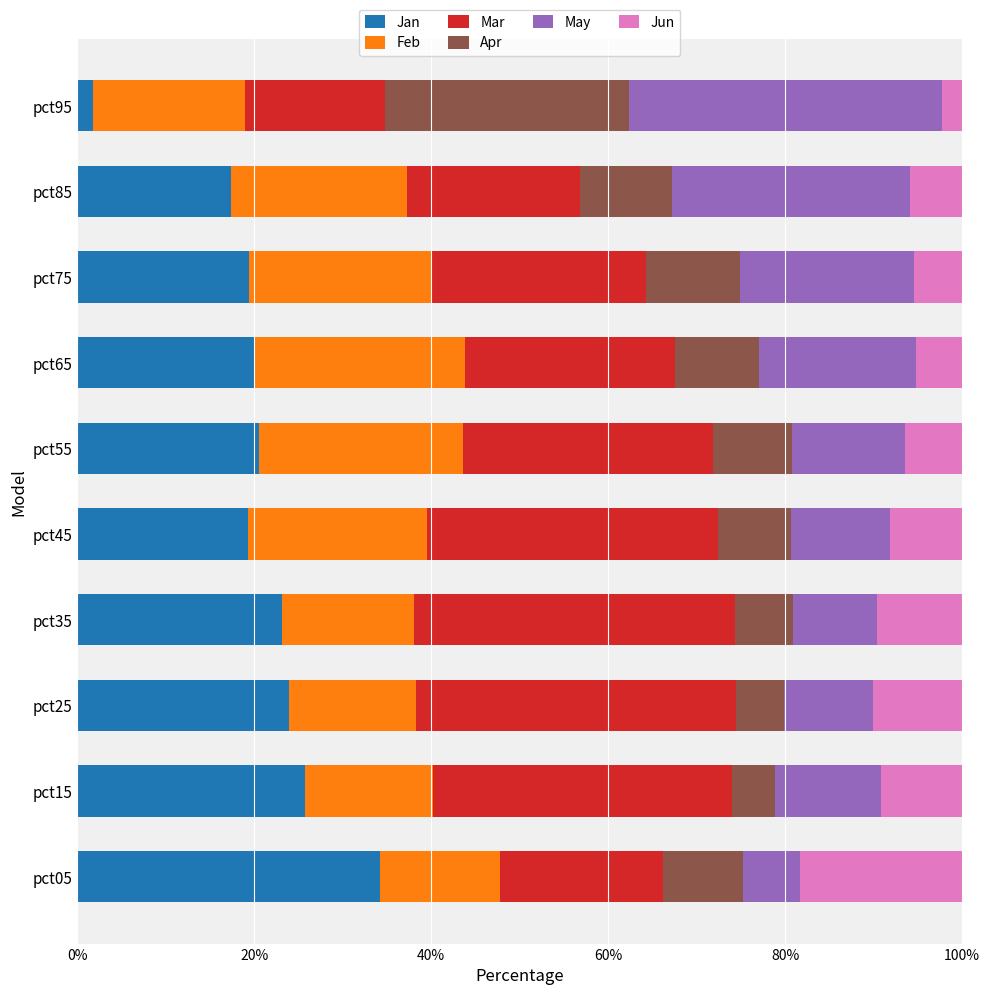

What is the total value across all series at pct75?

100.0